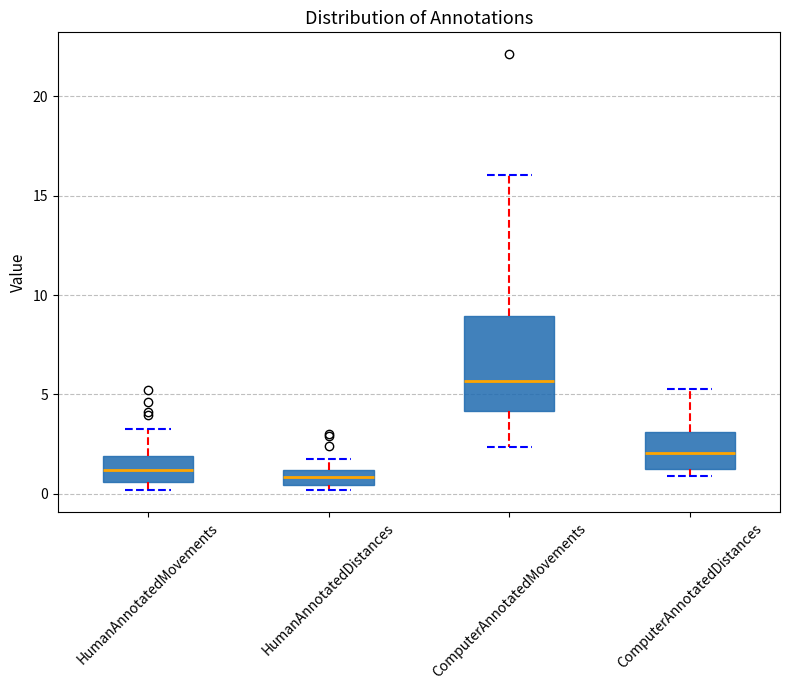

Which box's median line is the highest?

ComputerAnnotatedMovements